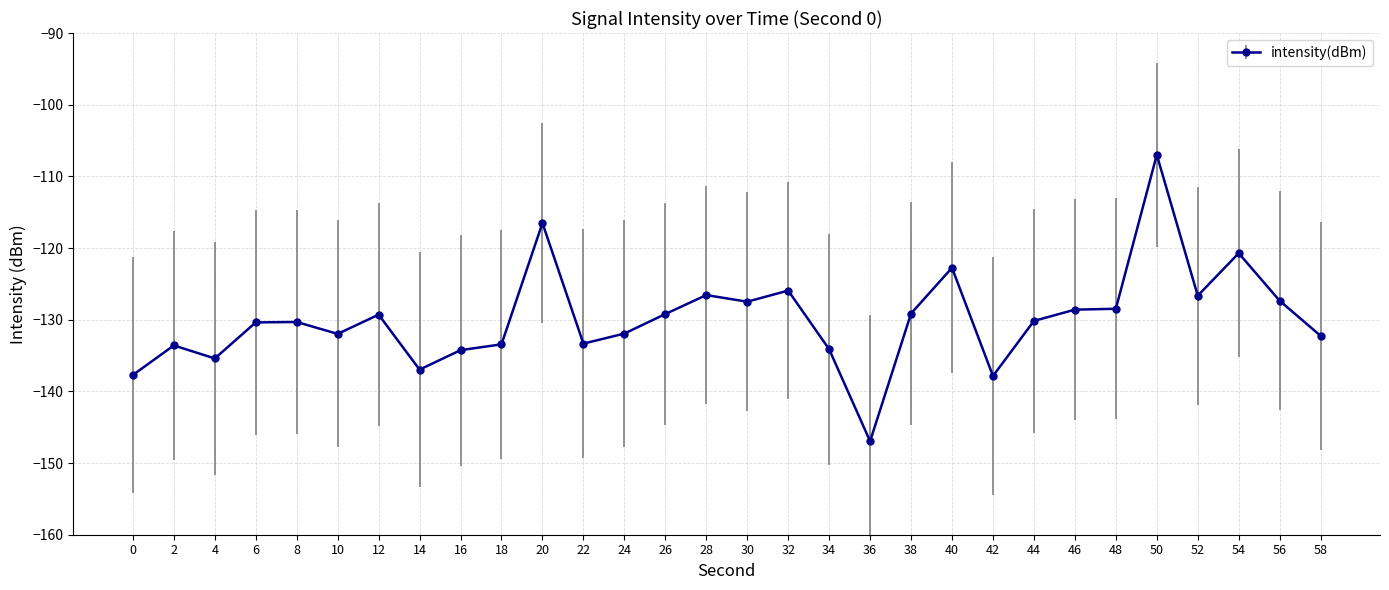

Where is the first local maximum?

2